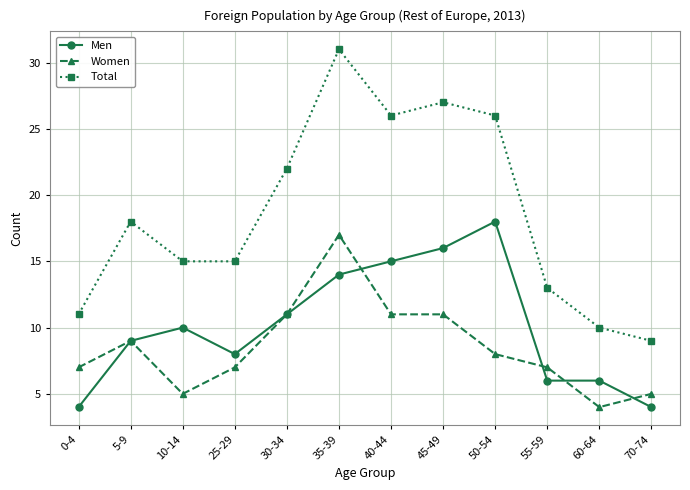

Between 30-34 and 55-59, which series saw the biggest shift?

Total